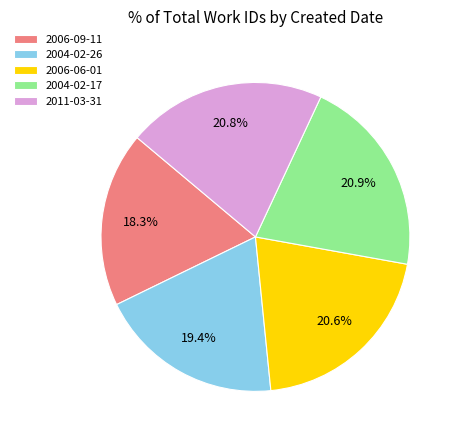

Does 2011-03-31 account for over 50% of the chart?

No